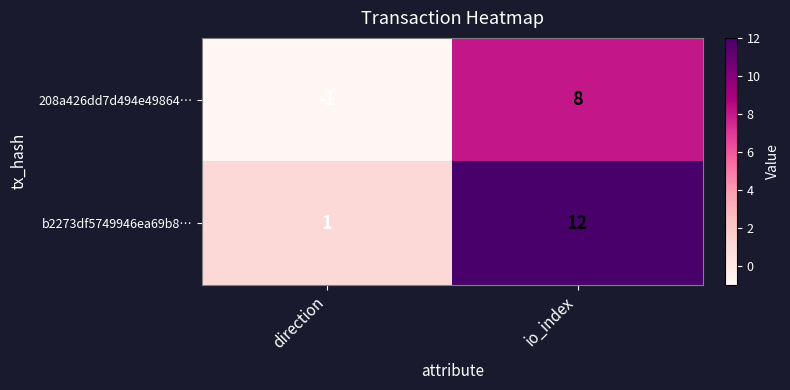

How many distinct data groups are displayed?

2